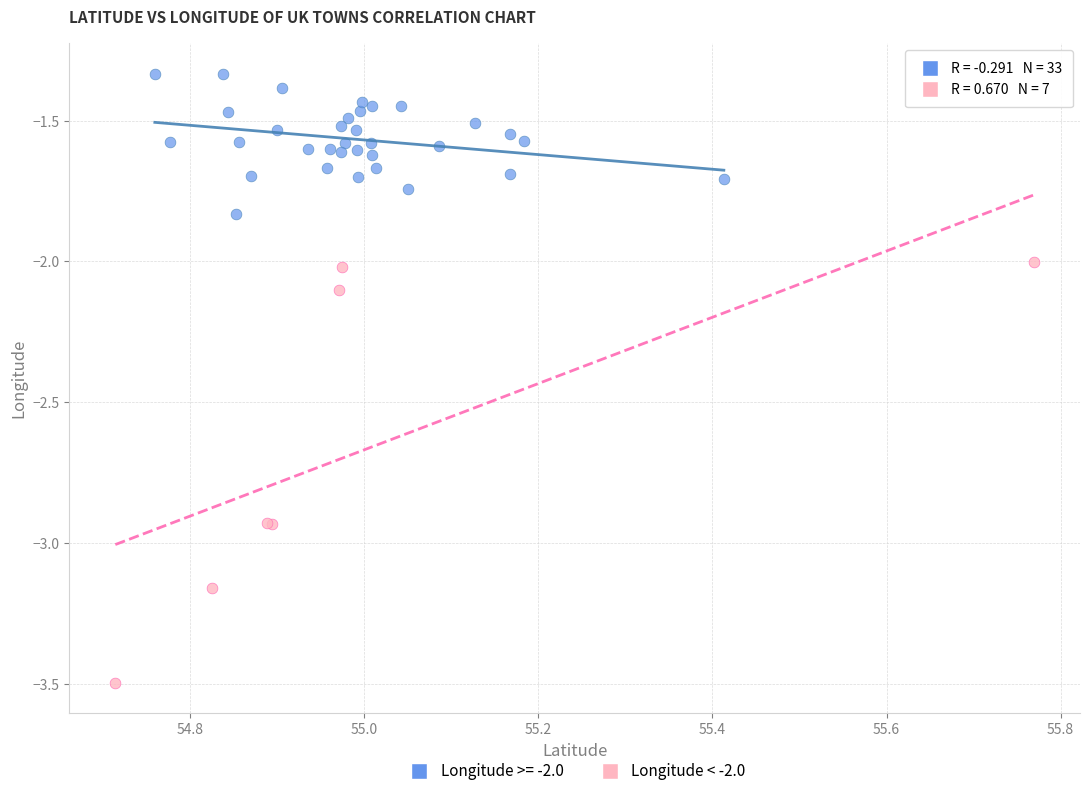

Which series contains the lowest Y value?

Longitude < -2.0